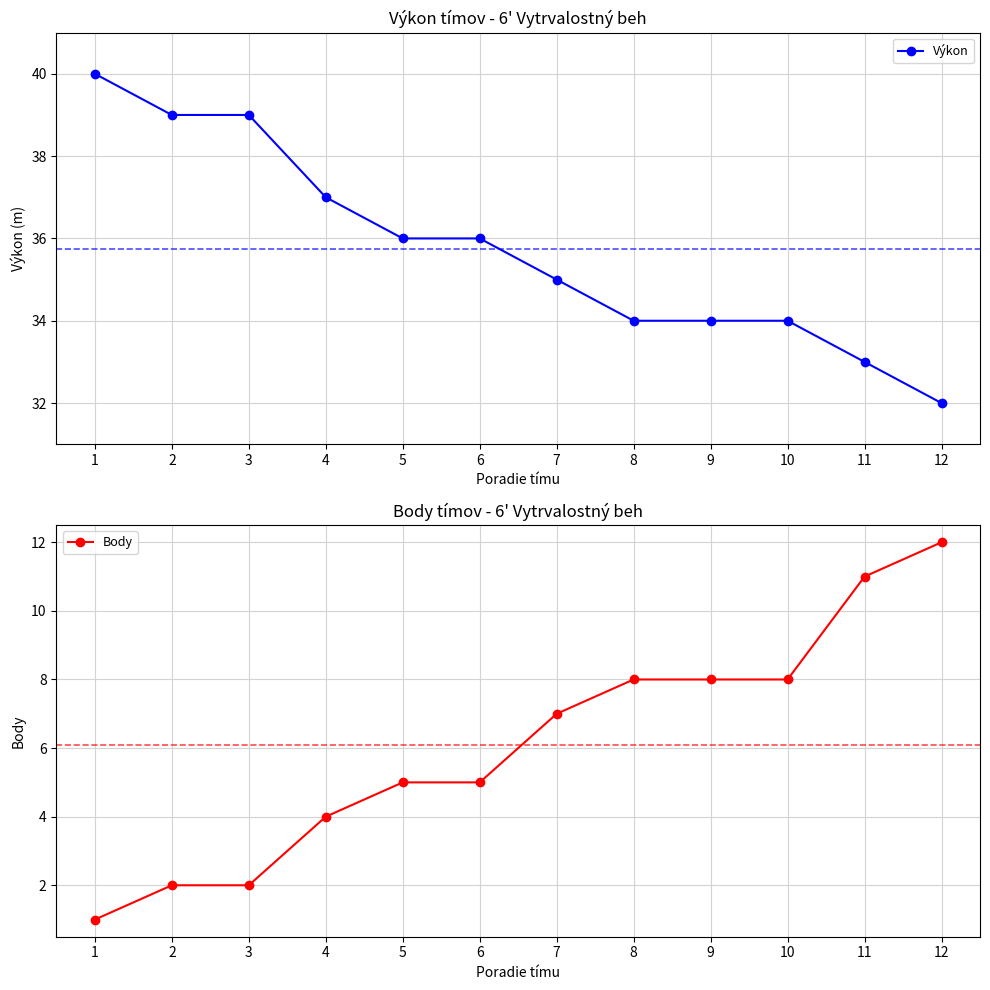

True or false: Výkon and Body intersect in this chart.

False